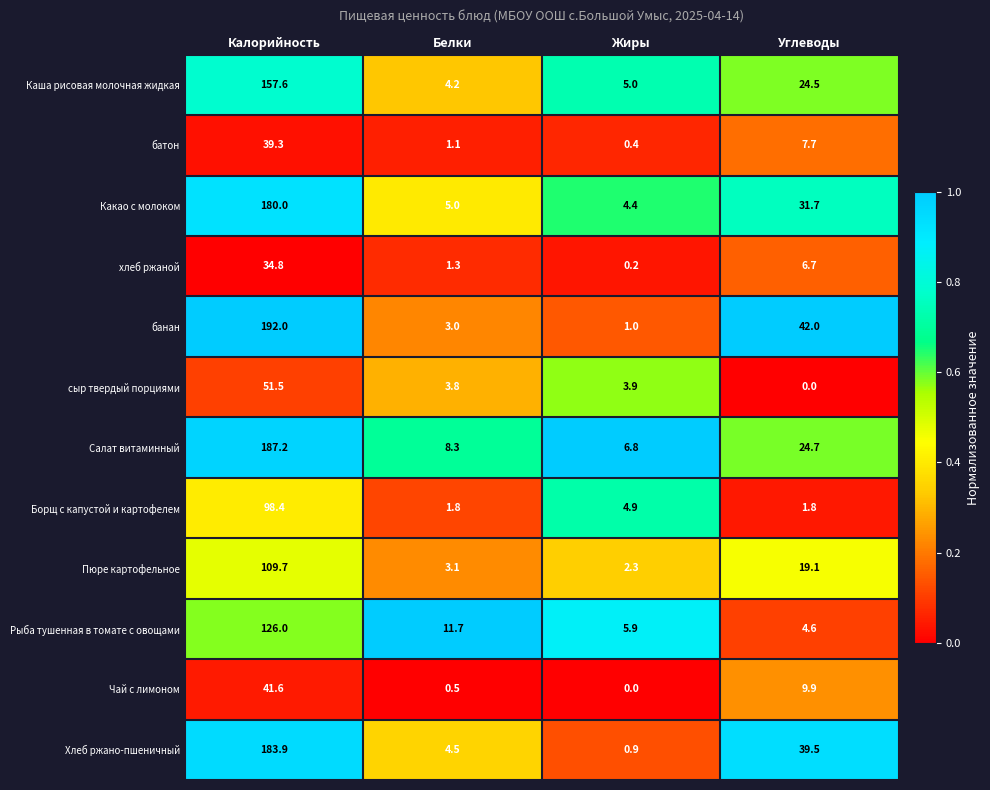

Which series changed the most between Белки and Углеводы?

банан